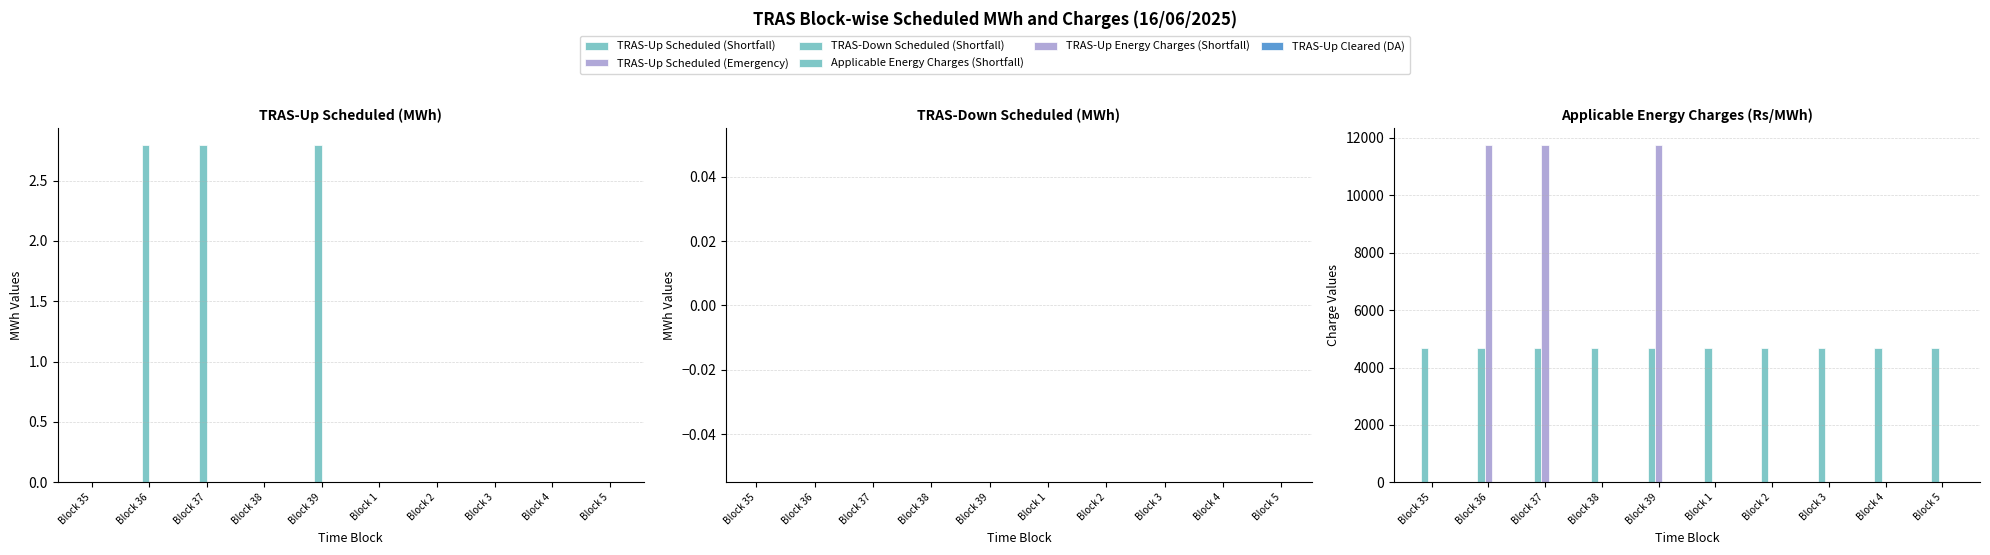

What is the greatest value displayed?

11744.4